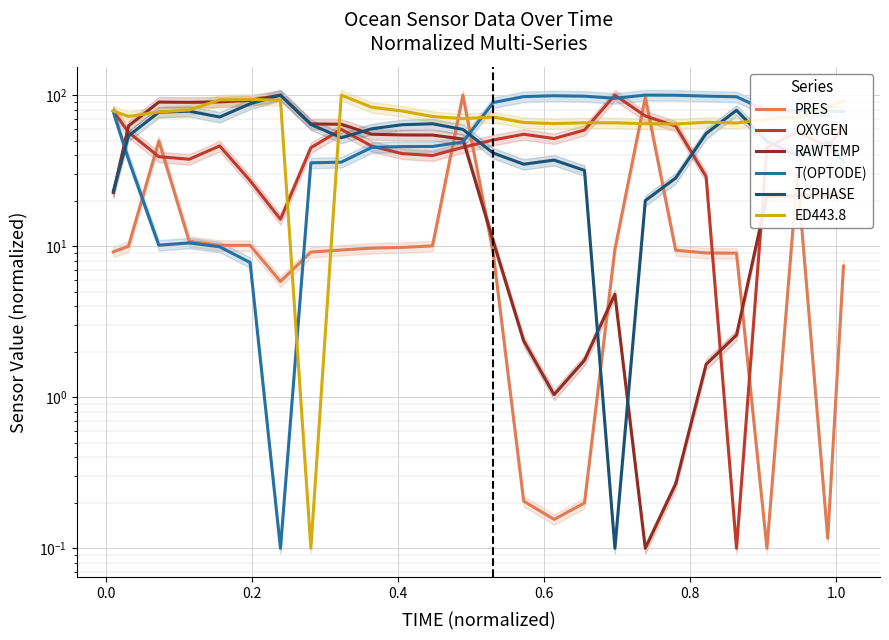

How many values in the ED443.8 series are below 72?

13